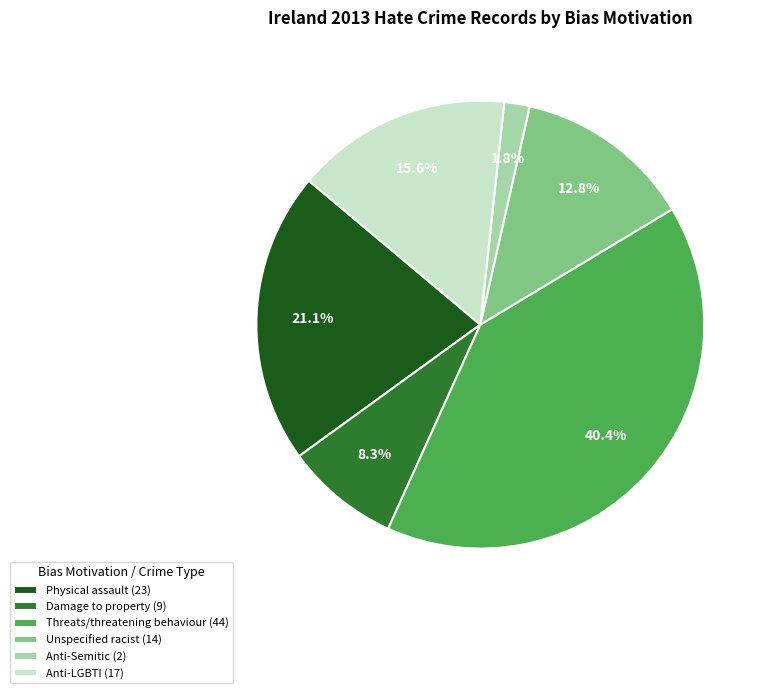

Approximately how many times larger is the value at Anti-LGBTI (17) compared to Damage to property (9)?

1.9